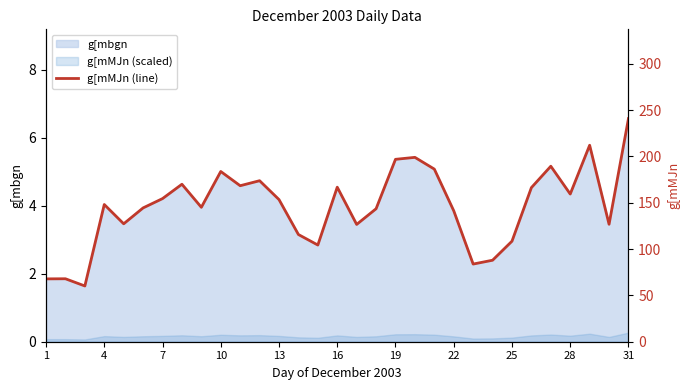

What is the ratio of the value at 4 to the value at 22?

1.0